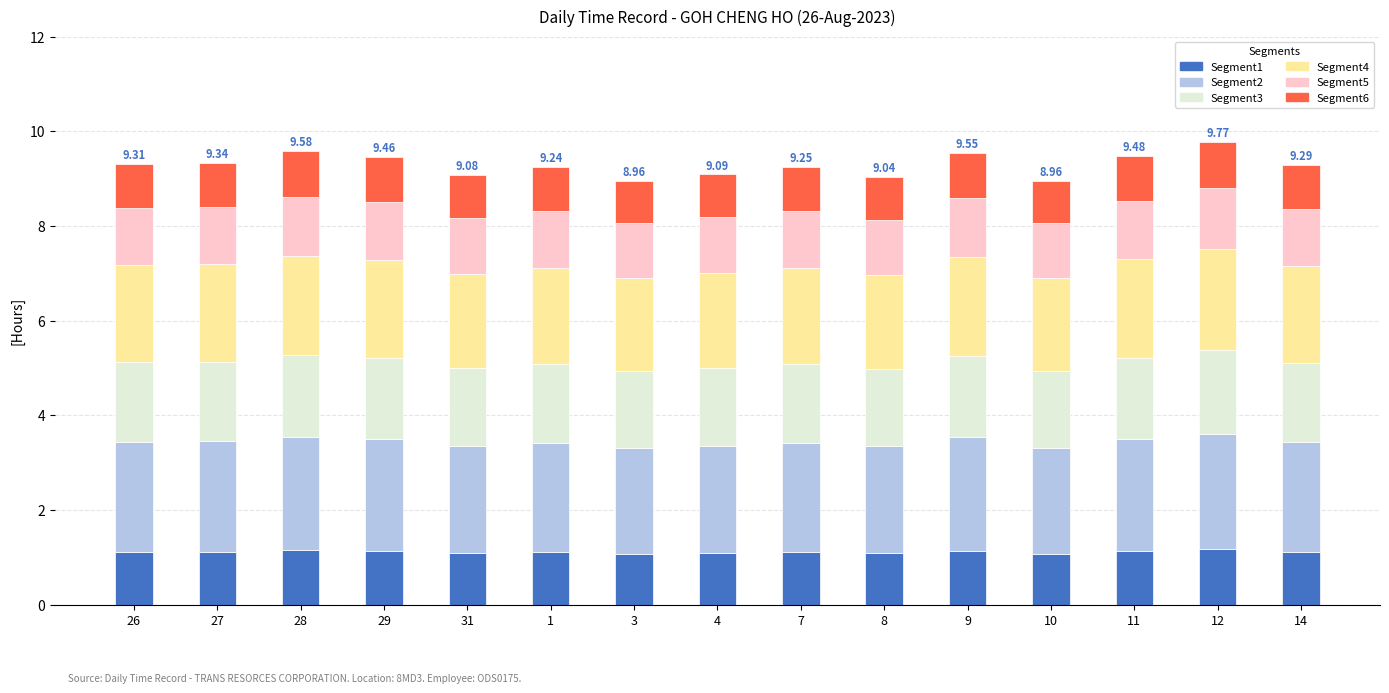

What is the total value across all series at 26?

9.3